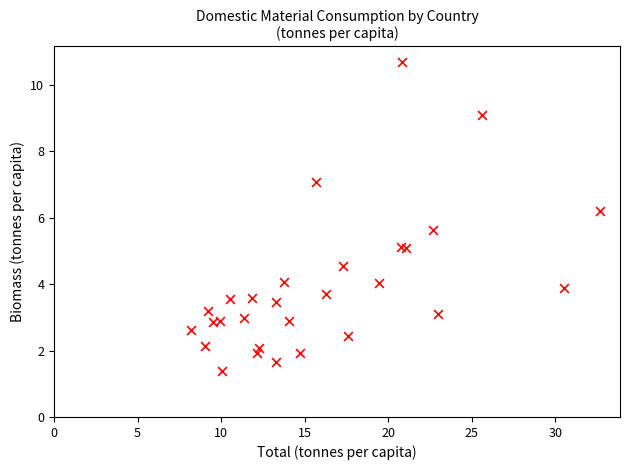

What Y value in the scatter plot is closest to 6?

6.2